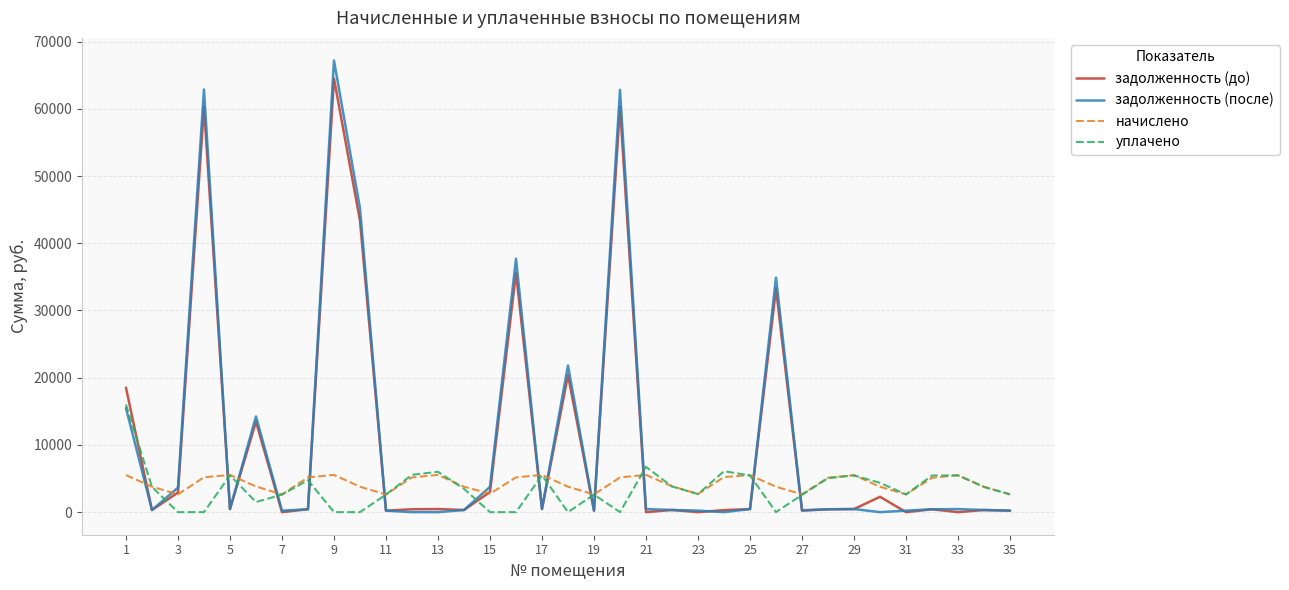

Which series has the largest range (max minus min)?

задолженность (после)